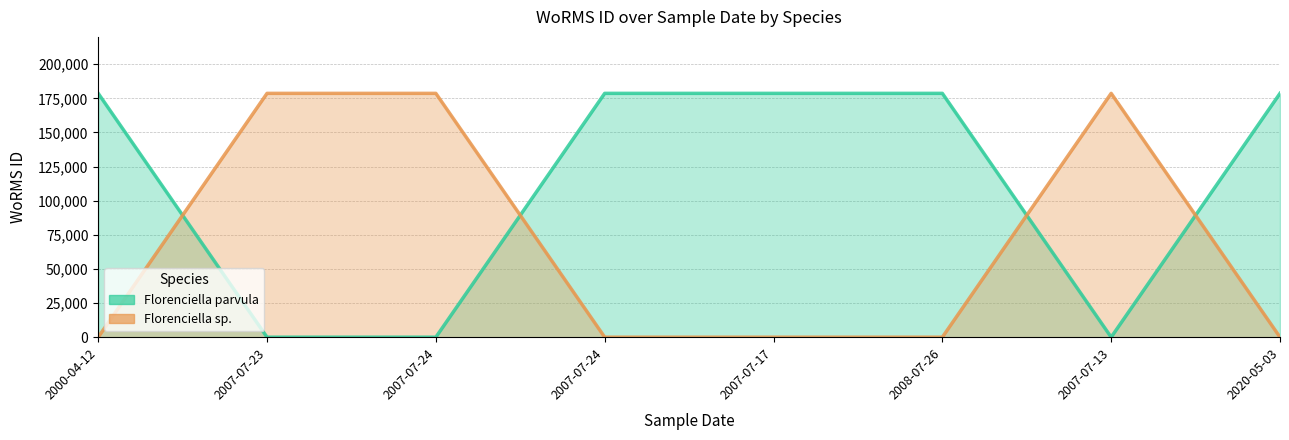

The Florenciella parvula series shows 0 at 2007-07-13. True or false?

True